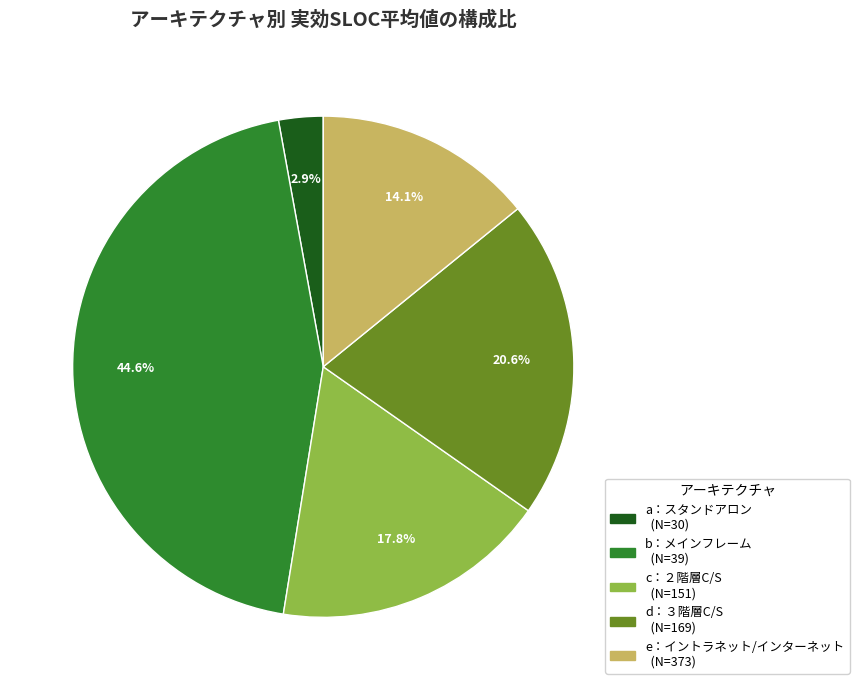

Does any single category account for the majority?

No